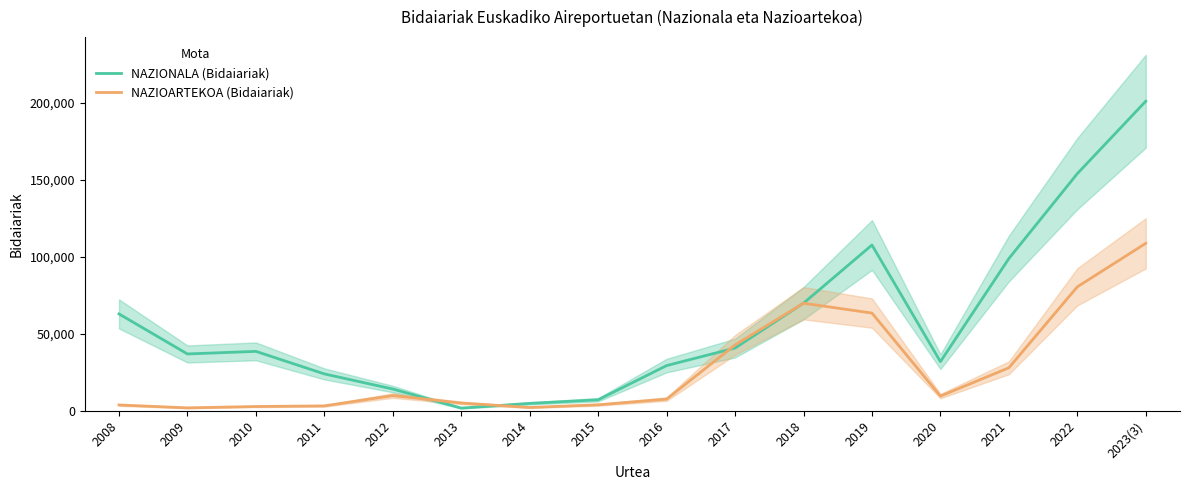

How many interior local valleys does the NAZIONALA (Bidaiariak) series have?

3